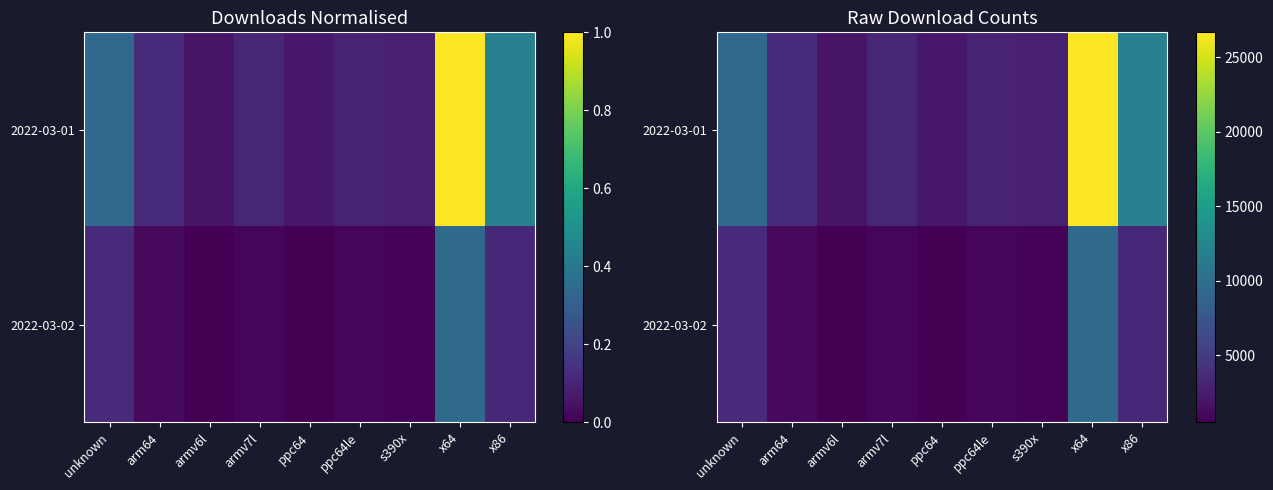

Which category has the lowest value in the 2022-03-01 series?

armv6l